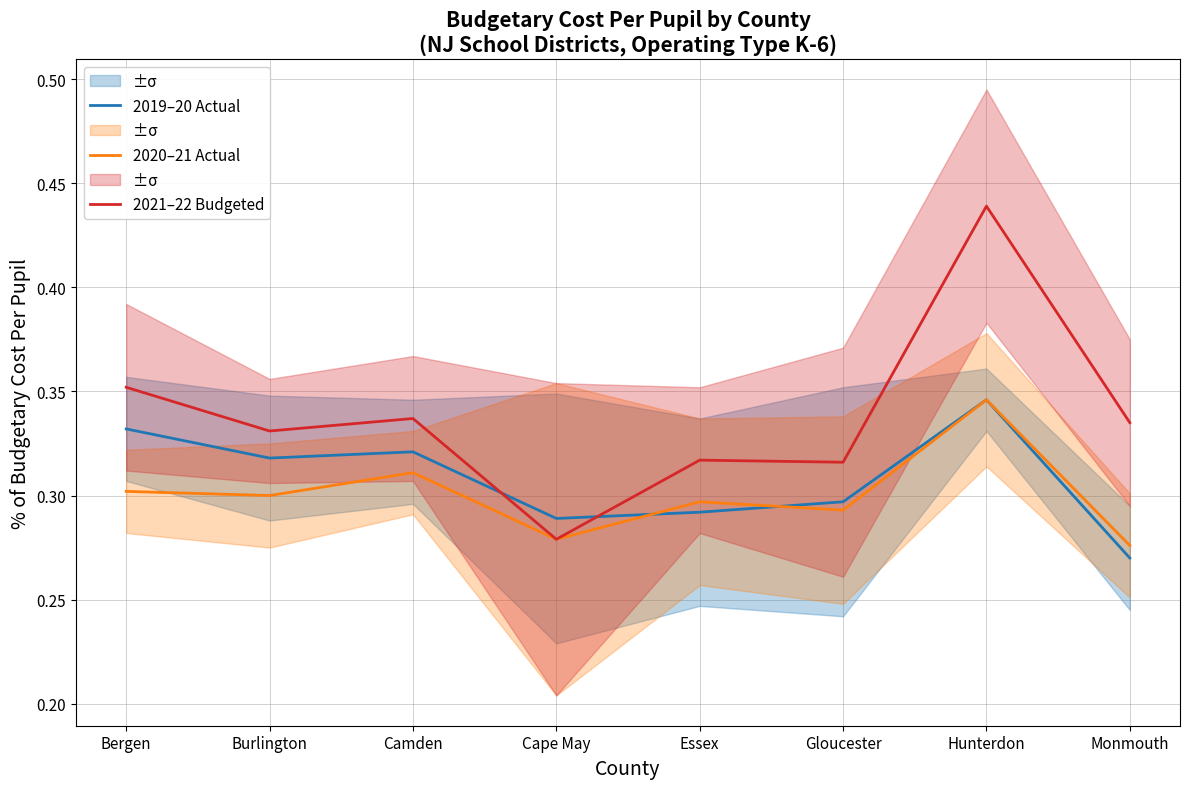

Read the 2021–22 Budgeted value at Hunterdon.

0.4